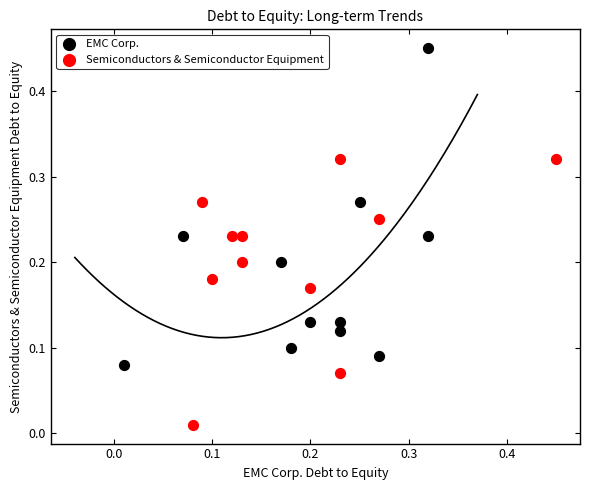

Which series has the largest Y range (max minus min)?

EMC Corp.